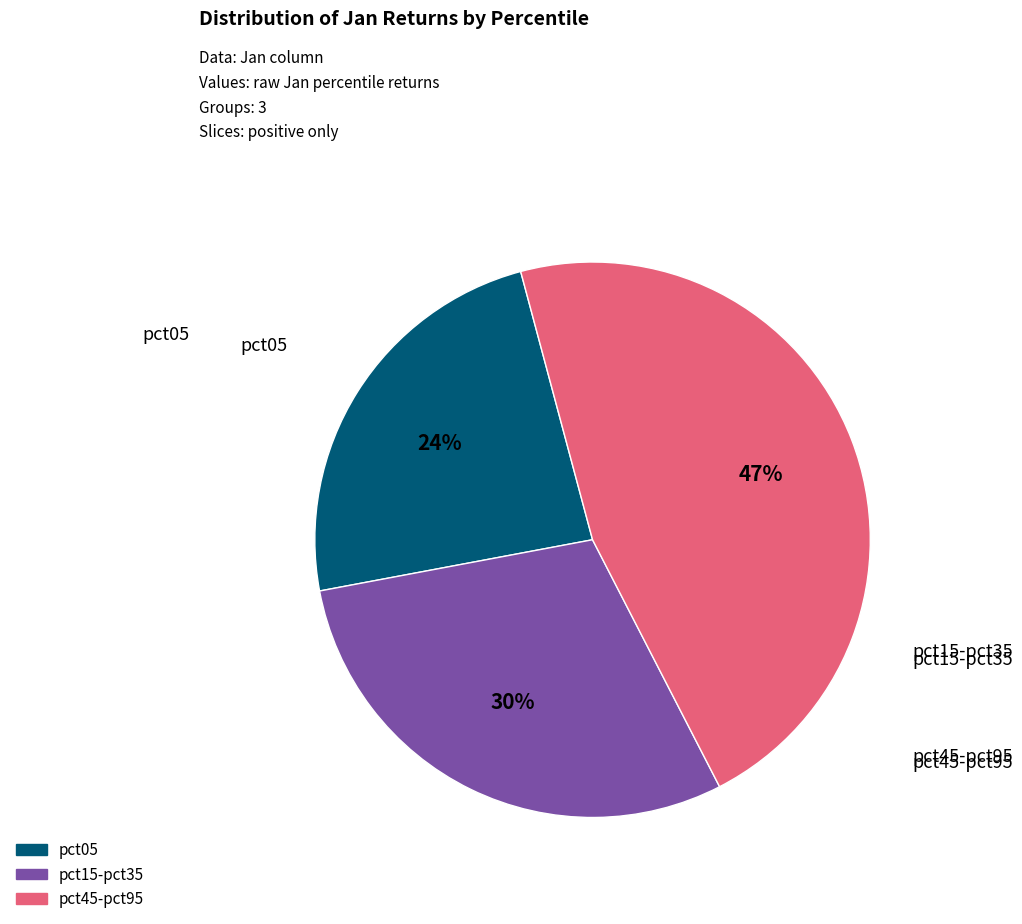

To the nearest percent, what is the average slice percentage?

33%